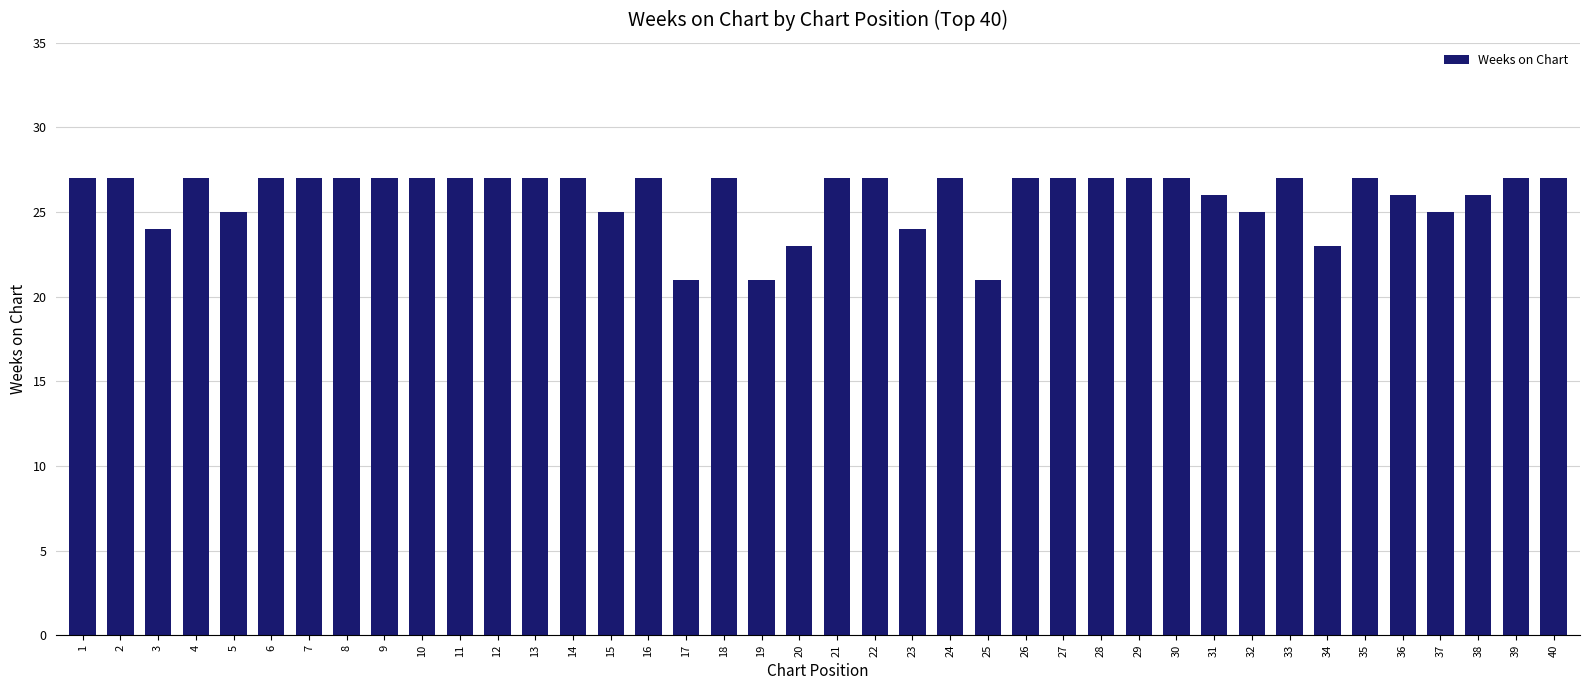

Approximately how many times larger is the value at 17 compared to 2?

0.8